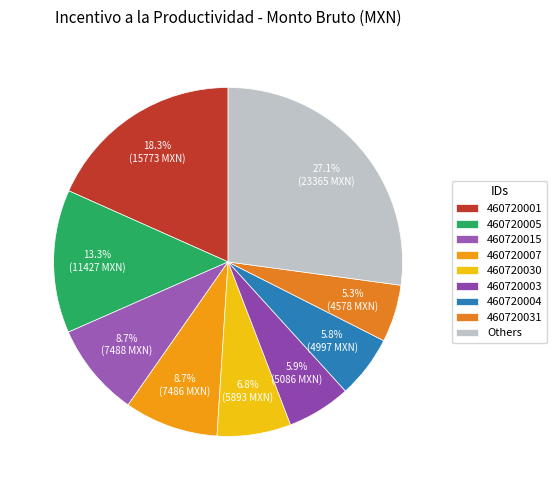

What is the total percentage of 460720003 and 460720030?

12.8%